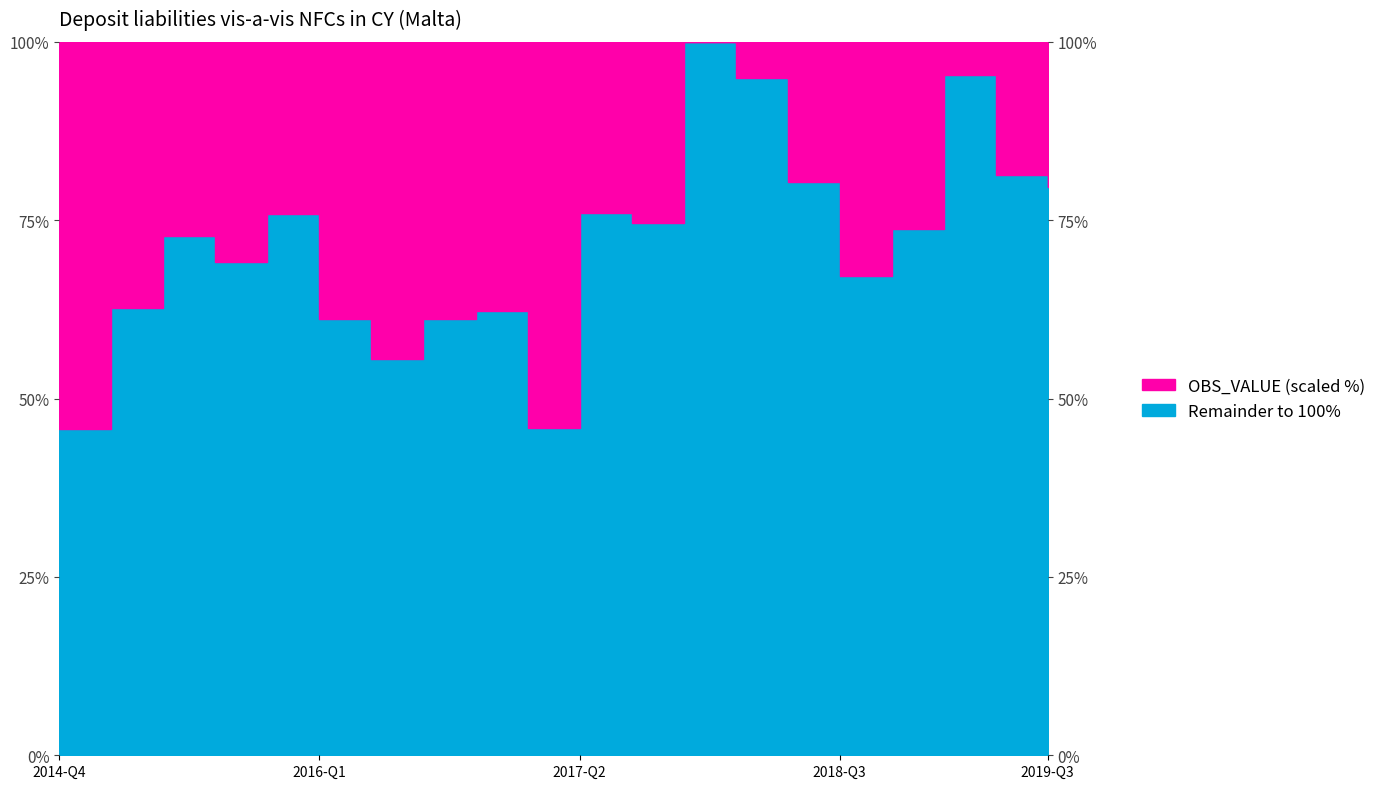

How many categories are shown in the chart?

20